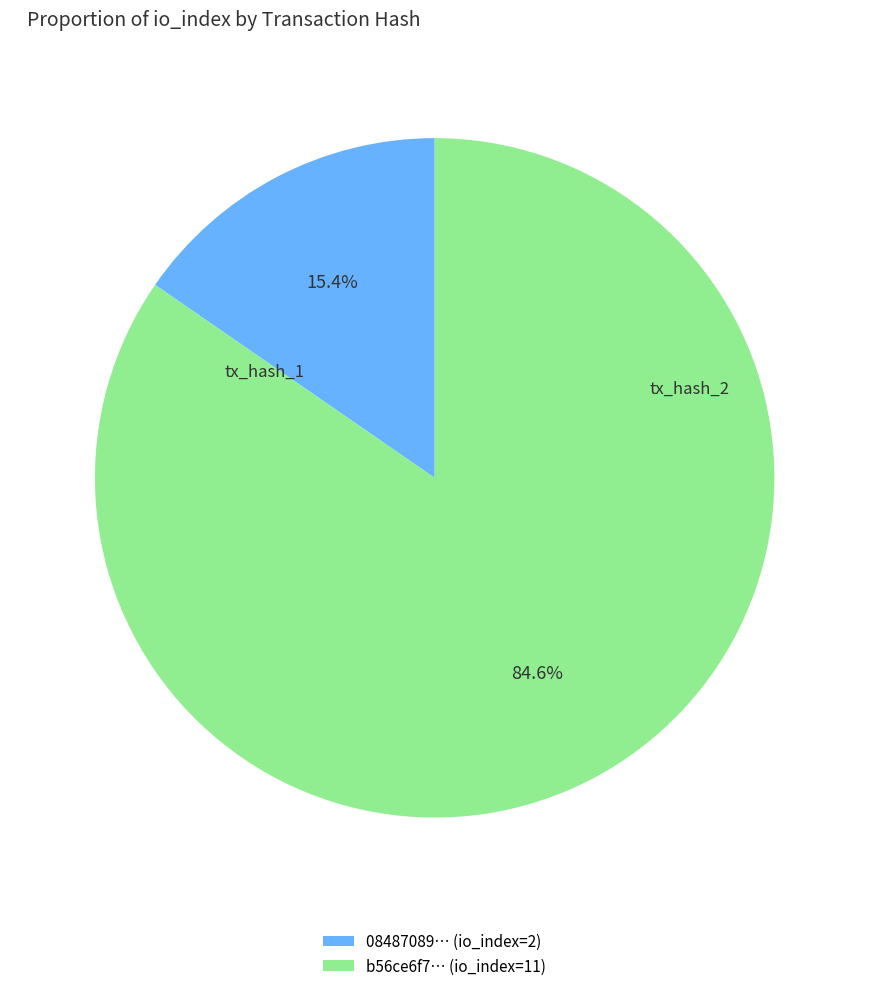

What is the majority slice?

b56ce6f7… (io_index=11)